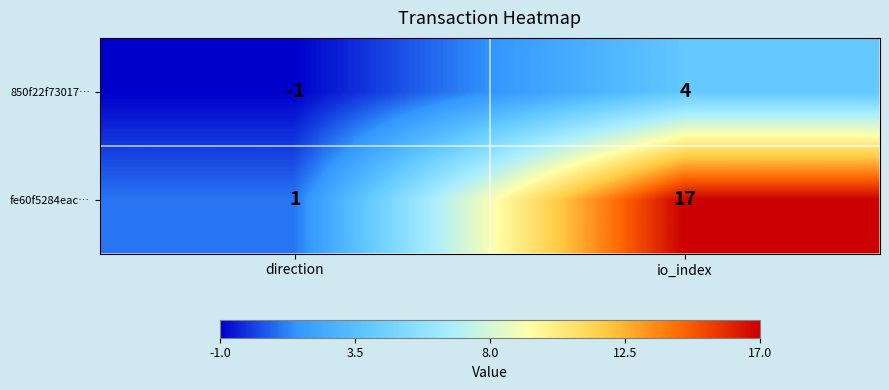

How many values in 850f22f73017… are below zero?

1